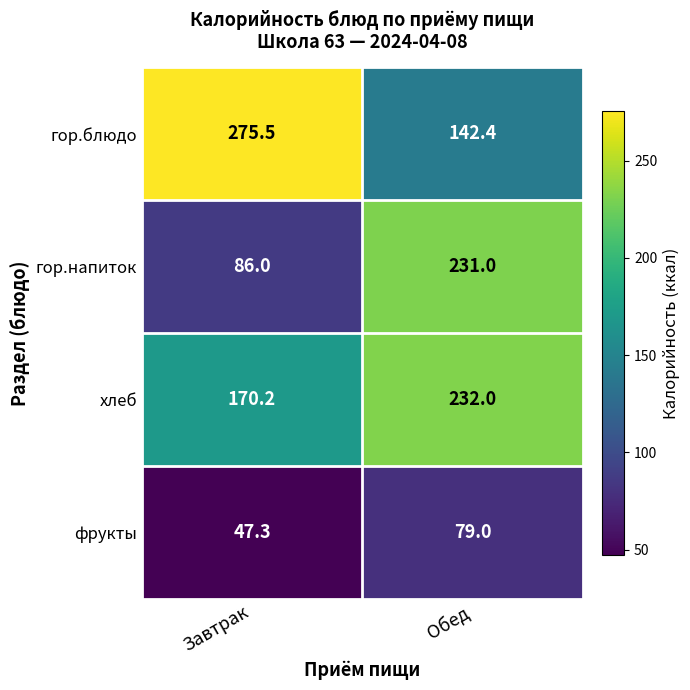

What is the maximum value shown in the chart?

275.5